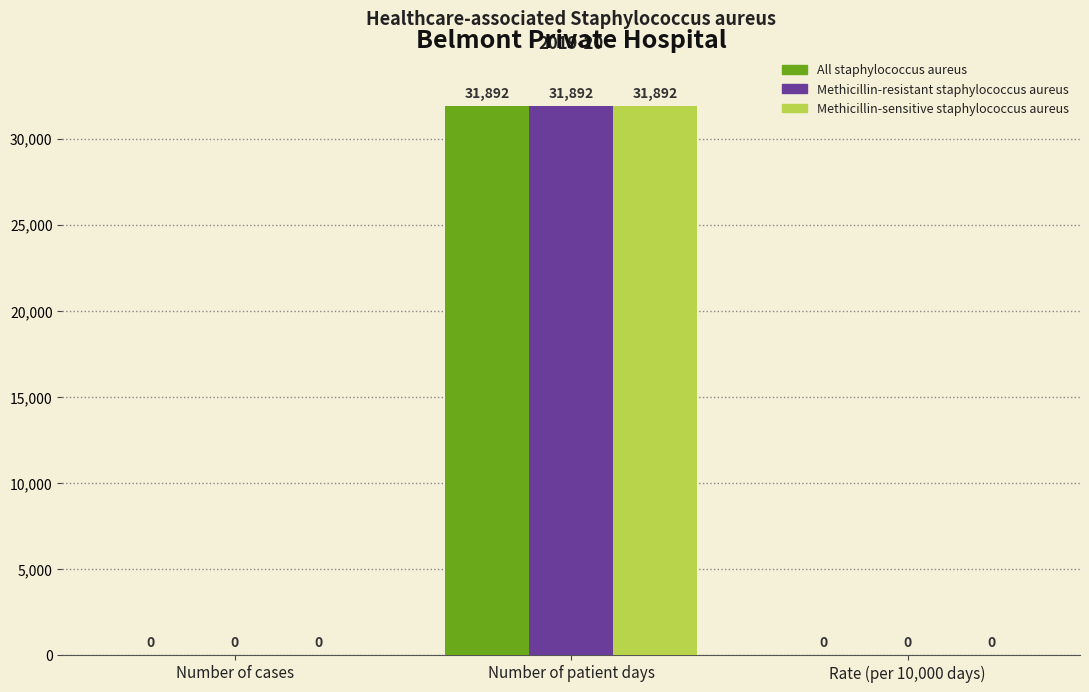

Is it true that All staphylococcus aureus equals 19361 at Number of cases?

False